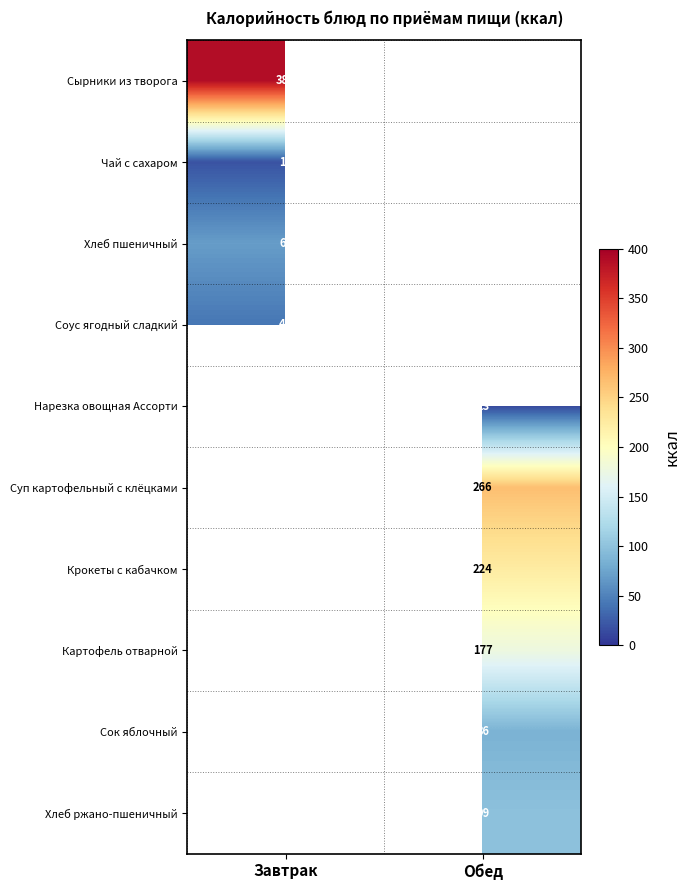

Is it true that Суп картофельный с клёцками equals 178 at Обед?

False